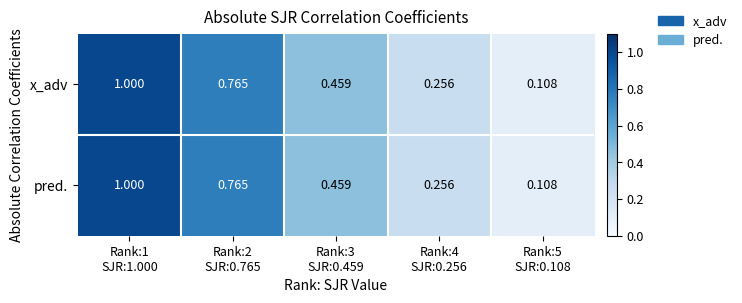

Rank the series by their maximum value, from highest to lowest.

x_adv, pred.